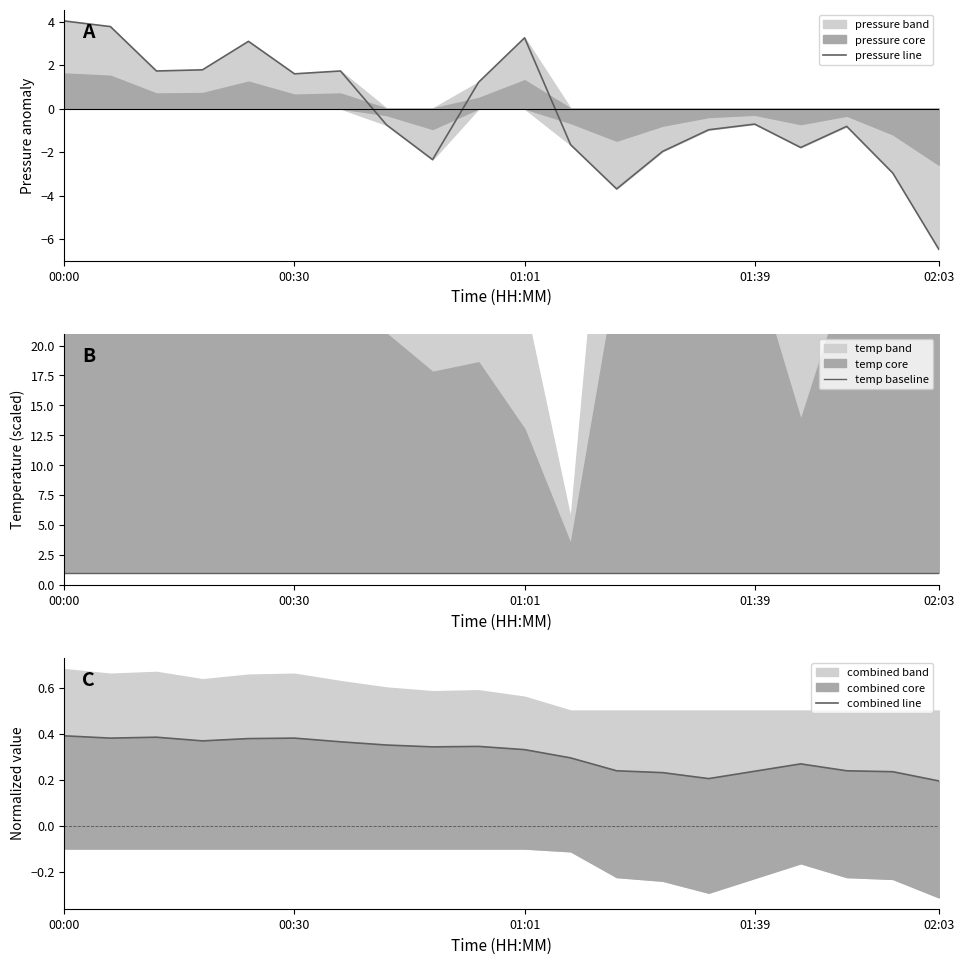

What value does the combined line series have at 00:00?

0.4